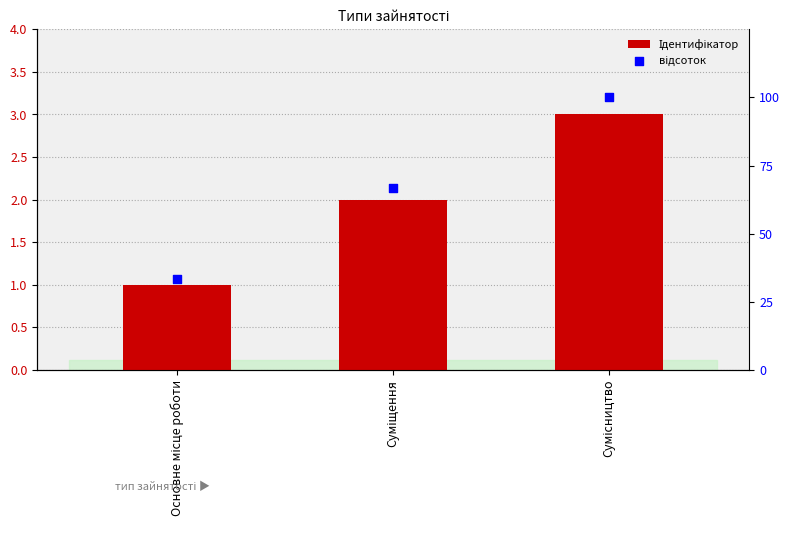

Which series reaches the maximum Y coordinate?

відсоток